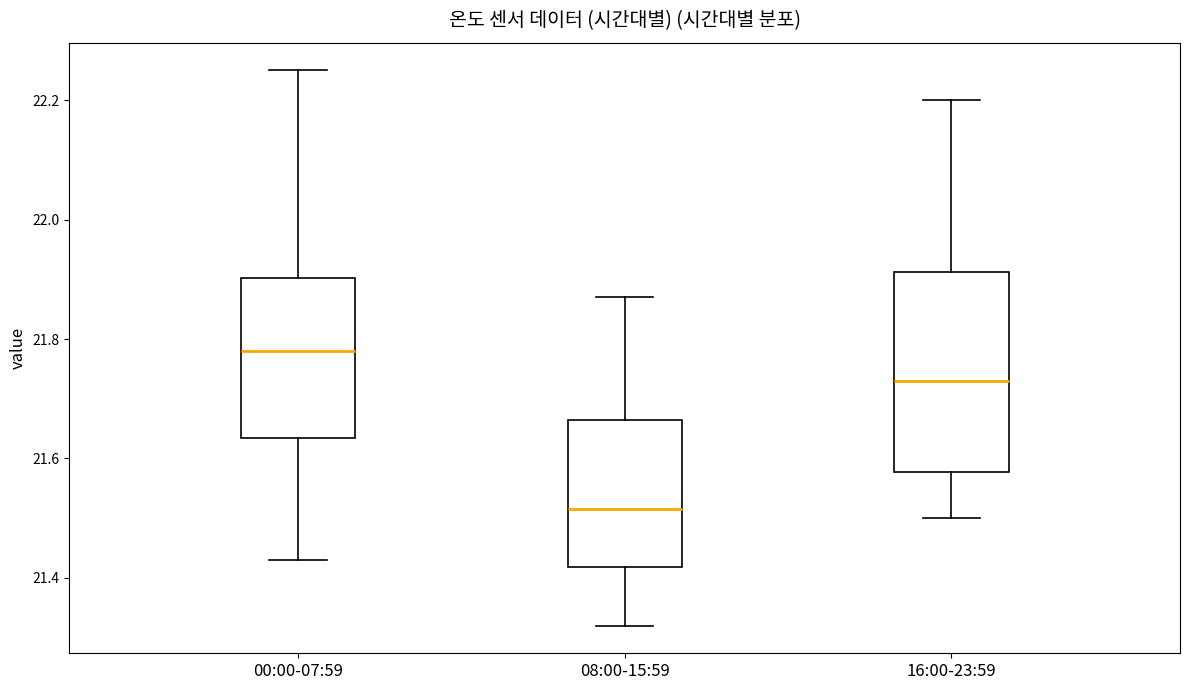

Reading left to right, transcribe this box plot: for each box, give where its median line is, the range the box spans, and where its two whiskers end, as read against the y-axis. The values are not printed on the chart, so give them approximately, as read against the axis.

00:00-07:59: median 21.78, box 21.64 to 21.90, whiskers 21.44 to 22.26
08:00-15:59: median 21.52, box 21.42 to 21.66, whiskers 21.32 to 21.88
16:00-23:59: median 21.74, box 21.58 to 21.92, whiskers 21.50 to 22.20